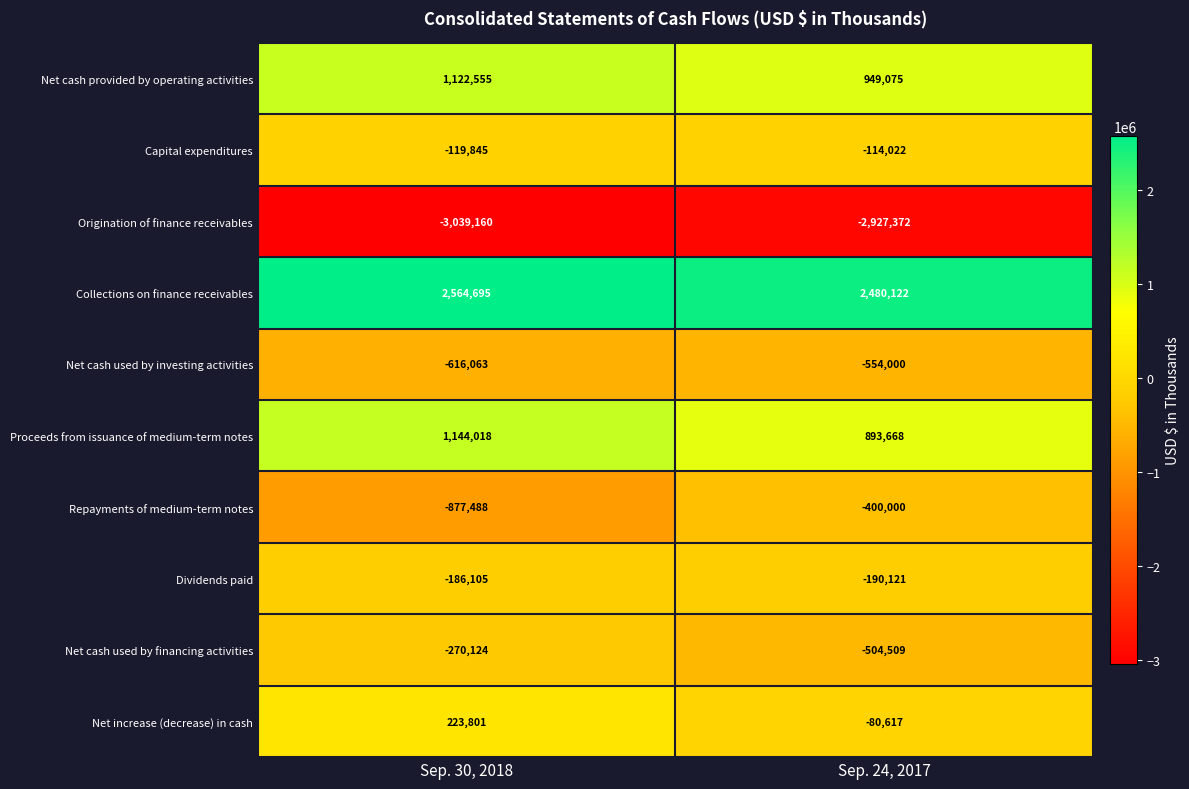

What value does the Net cash used by financing activities series have at Sep. 24, 2017, to the nearest 100?

-504500